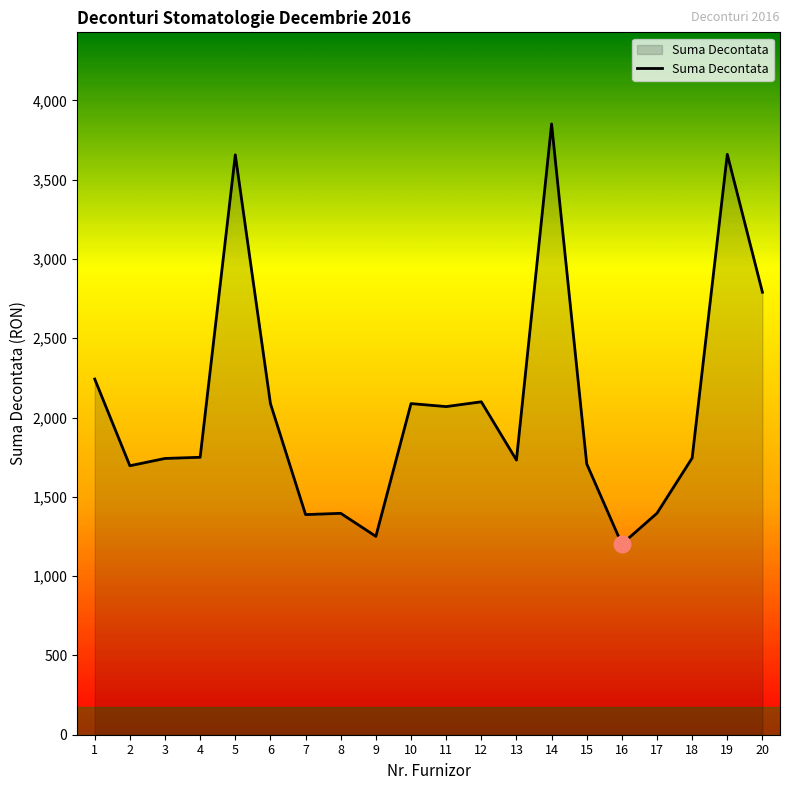

Which has a higher value, 17 or 11?

11